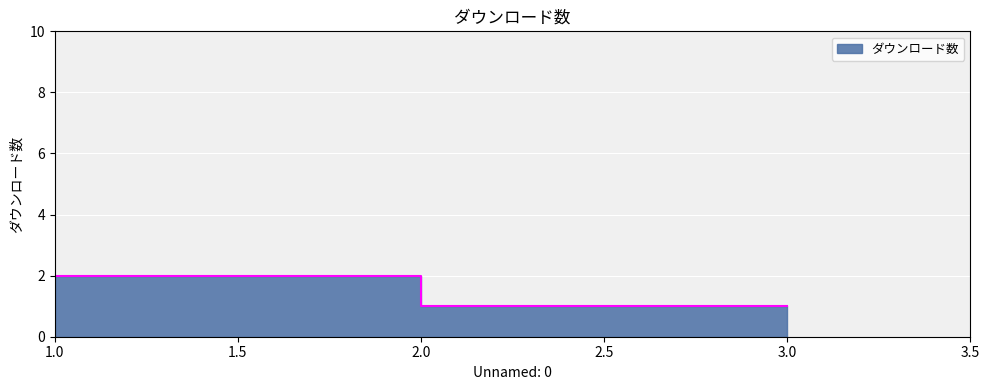

At which category does the chart reach its peak across all series?

1